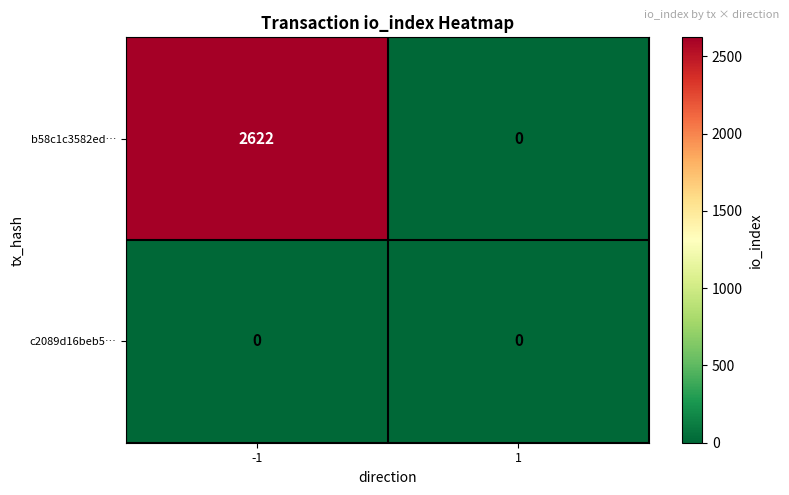

Between -1 and 1, which series saw the biggest shift?

b58c1c3582ed…